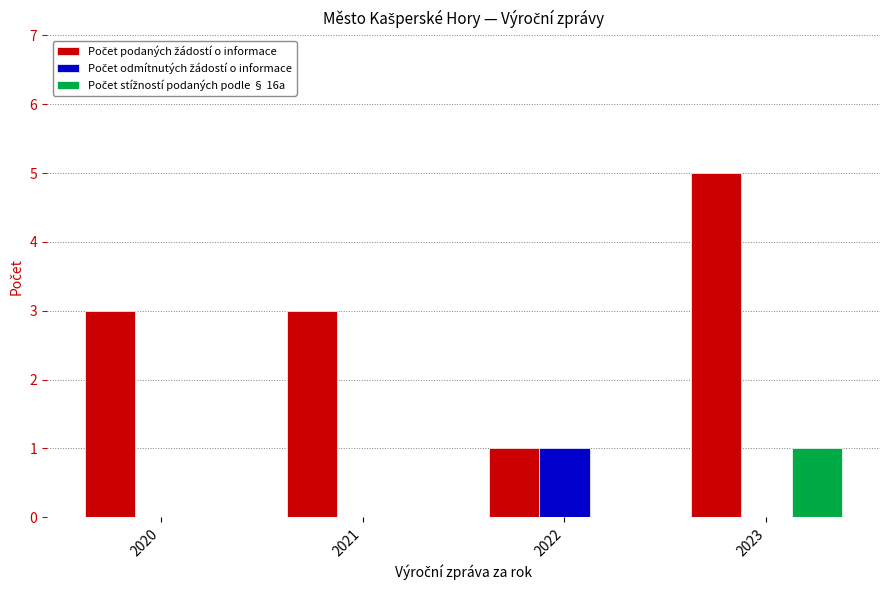

Which label corresponds to the largest value in the chart?

2023